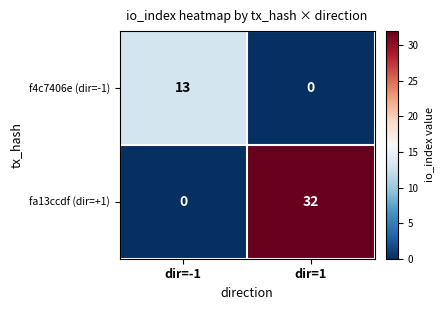

Rank the series by their average value, from highest to lowest.

fa13ccdf (dir=+1), f4c7406e (dir=-1)